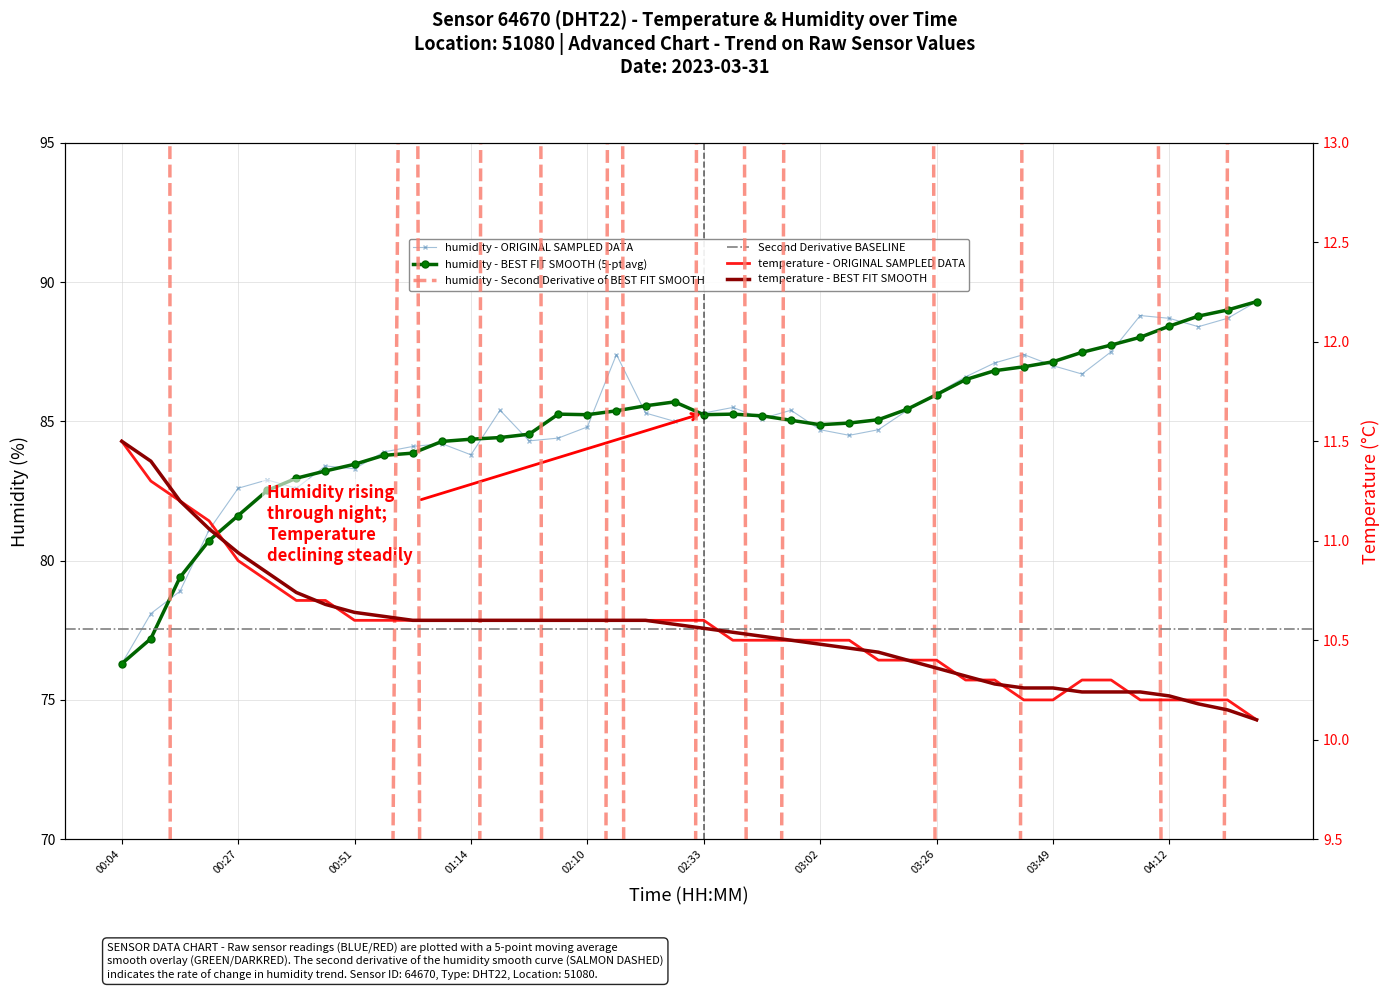

The humidity series shows 88.8 at 04:06. True or false?

True